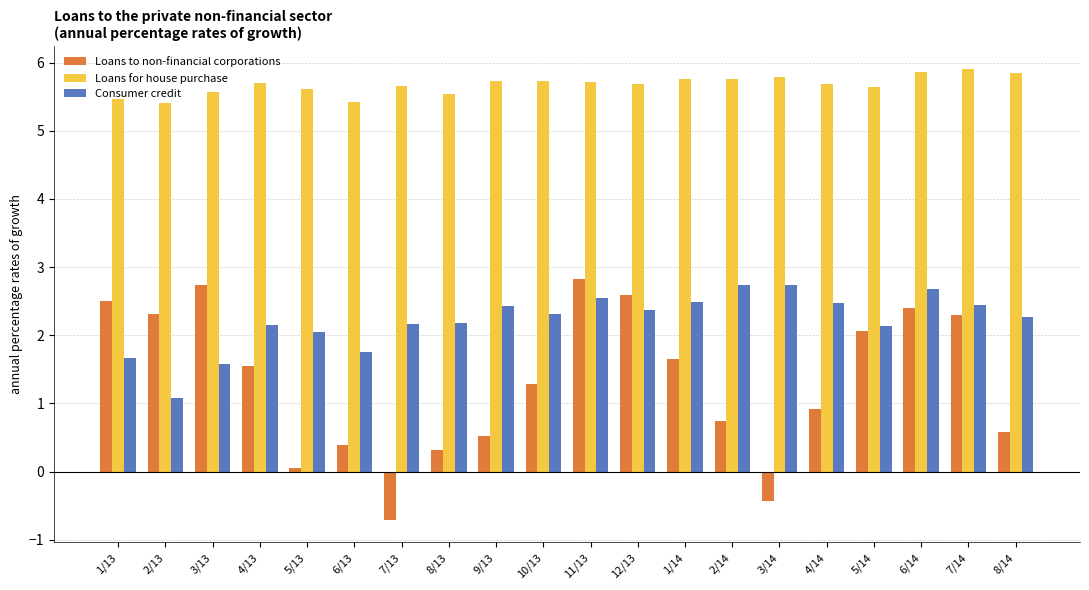

What is the difference between the highest and lowest values at 4/13?

4.2